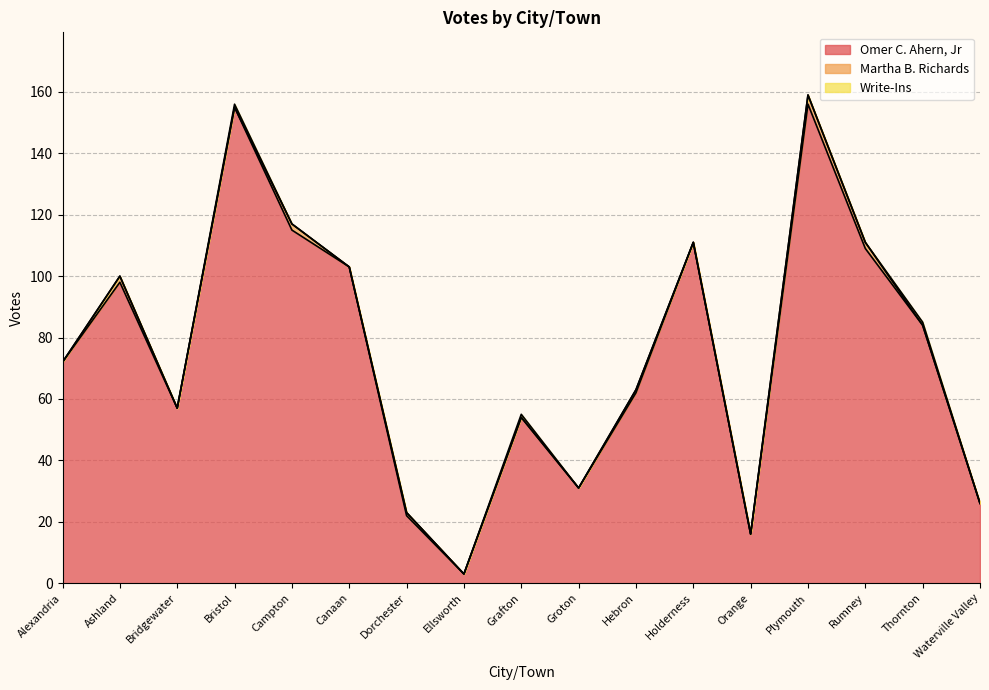

List the series in order of their peak value, highest first.

Omer C. Ahern, Jr, Martha B. Richards, Write-Ins